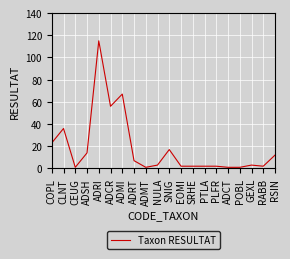

How many lines are shown in the chart?

1